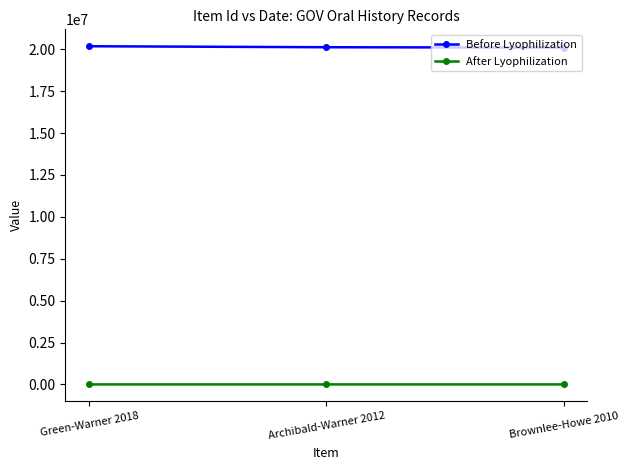

How many lines are shown in the chart?

2